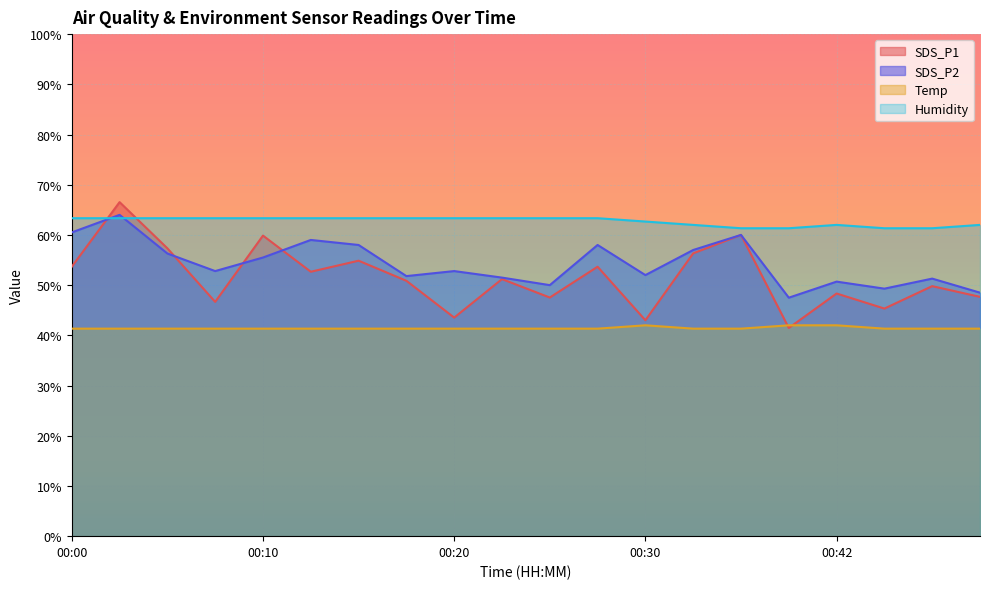

How many distinct data groups are displayed?

4